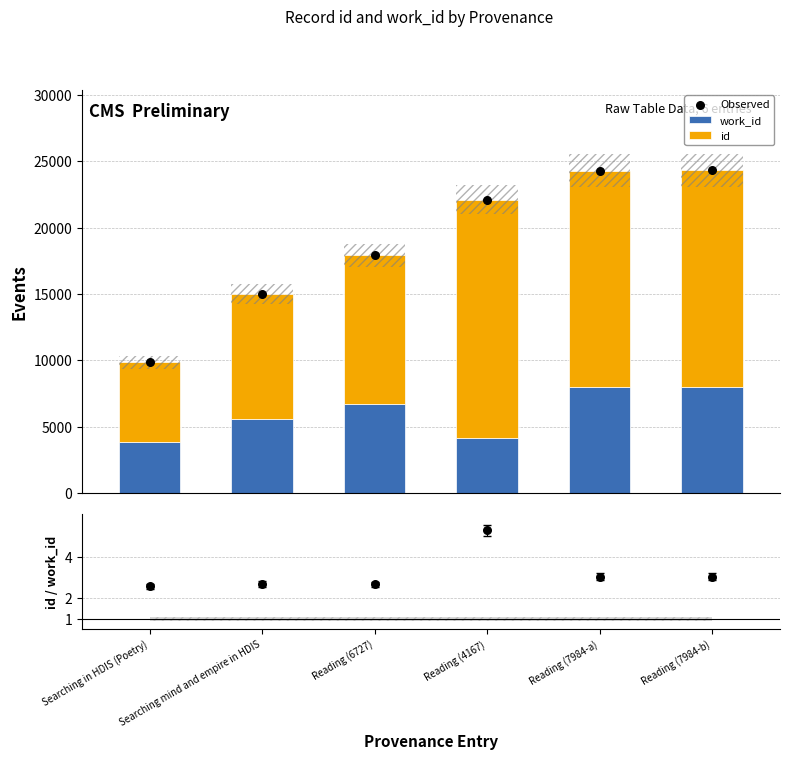

Which series has the largest Y range (max minus min)?

Observed